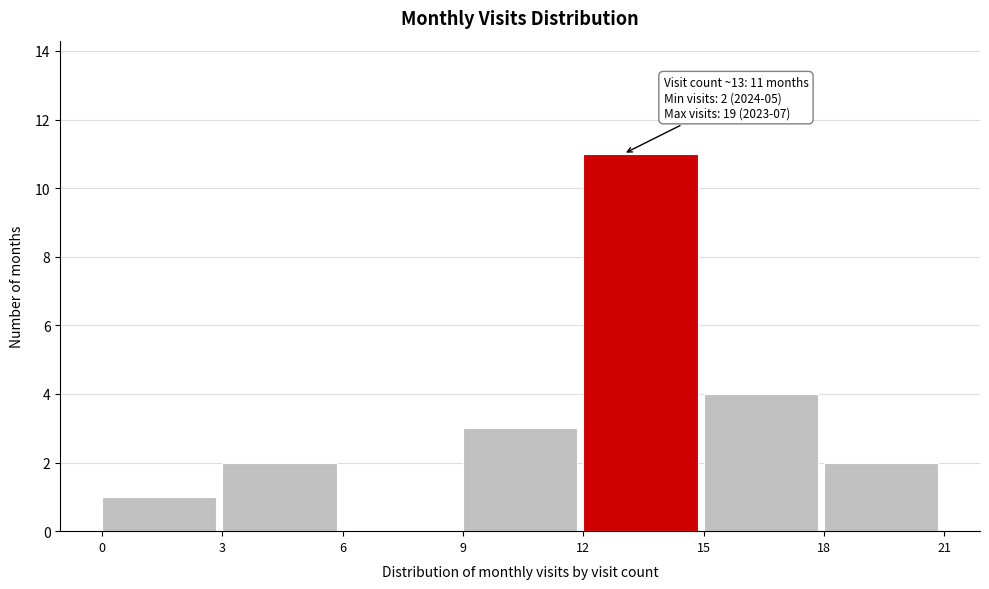

Over which range of the x-axis is the bar tallest?

12 to 15